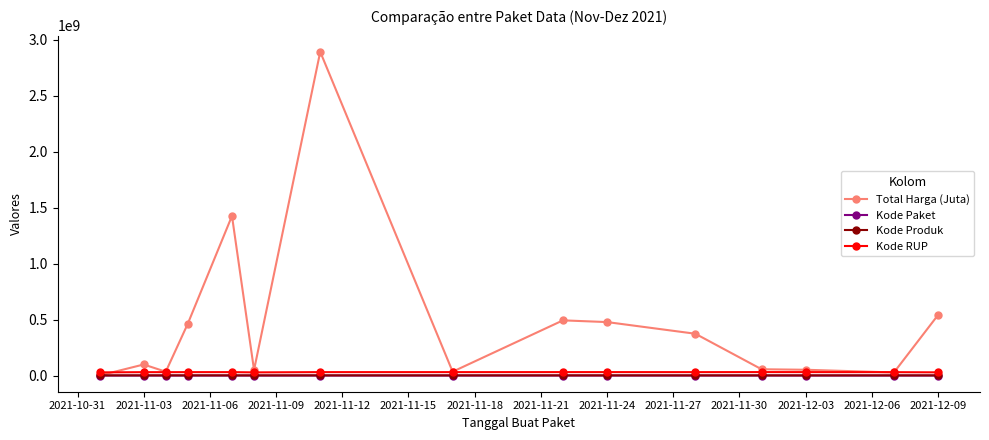

How many data points in Kode Produk are less than 1477921?

7